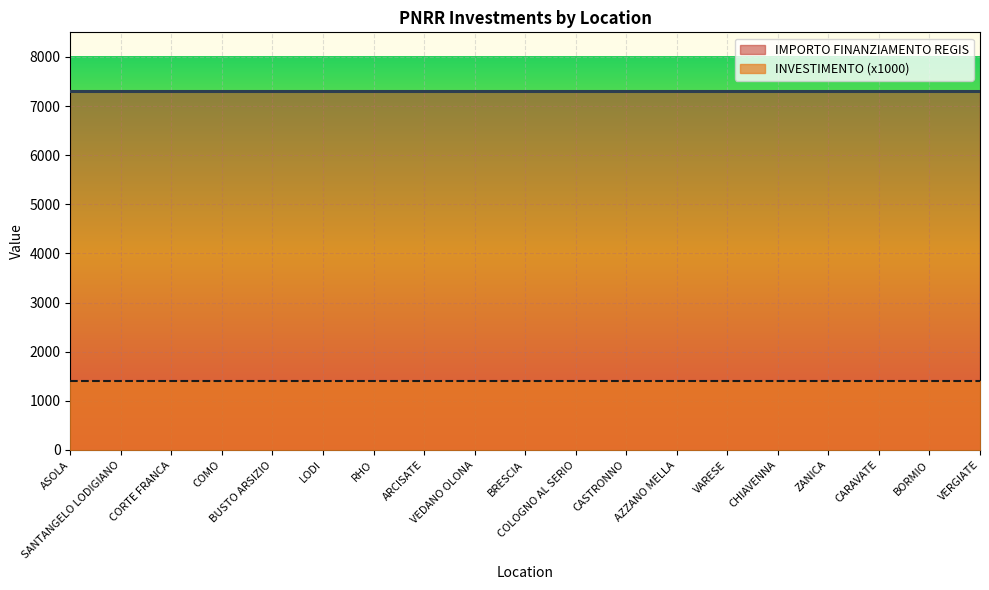

Rank the series by their maximum value, from lowest to highest.

INVESTIMENTO (x1000), IMPORTO FINANZIAMENTO REGIS